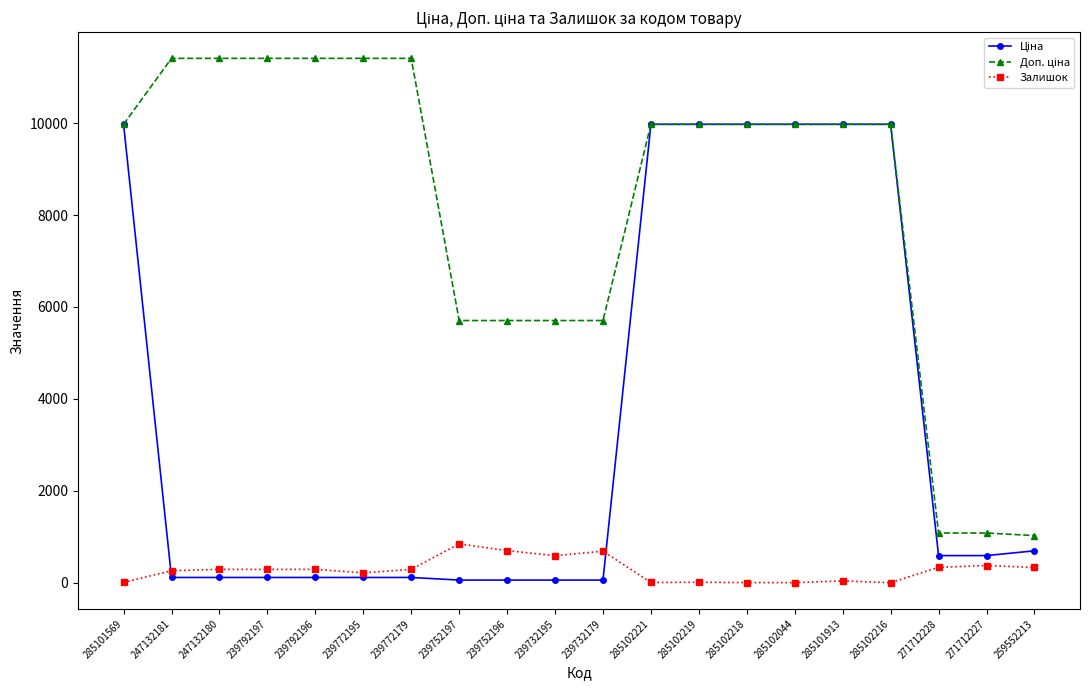

What is the maximum value shown in the chart?

11410.0